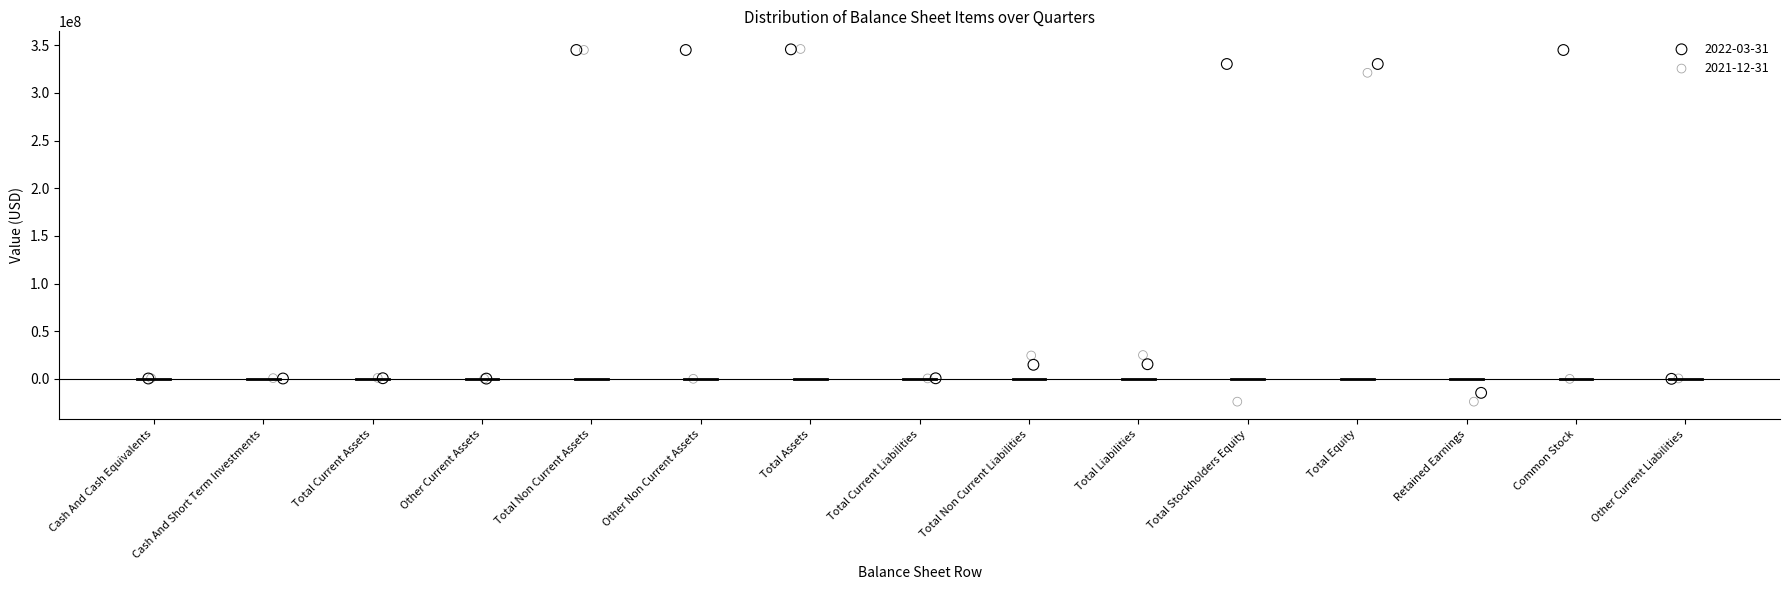

Which series has the widest spread of Y values?

2021-12-31